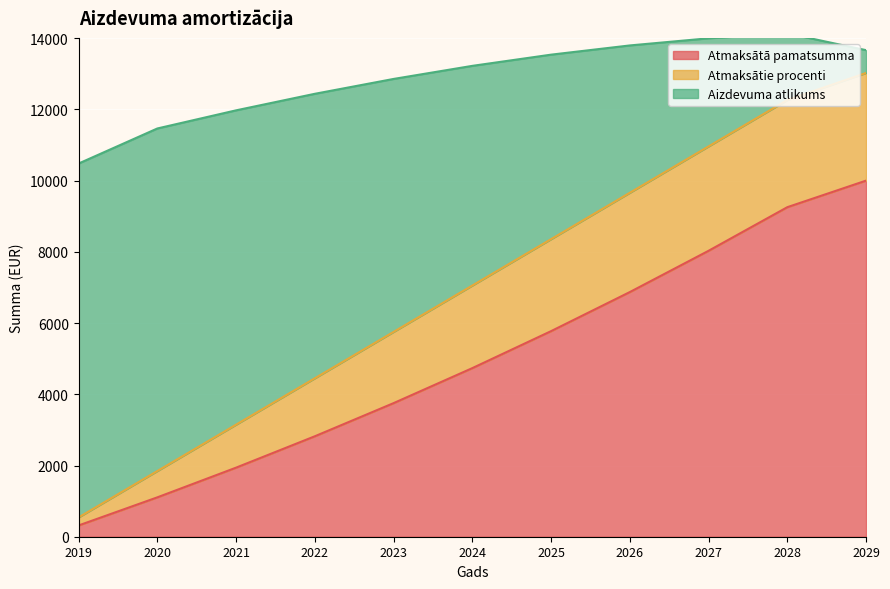

Between 2019 and 2029, which series saw the biggest shift?

Aizdevuma atlikums